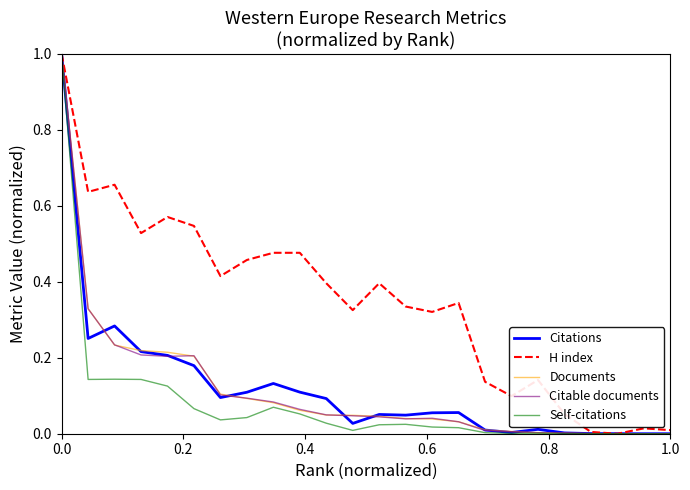

What is the greatest value displayed?

1.0